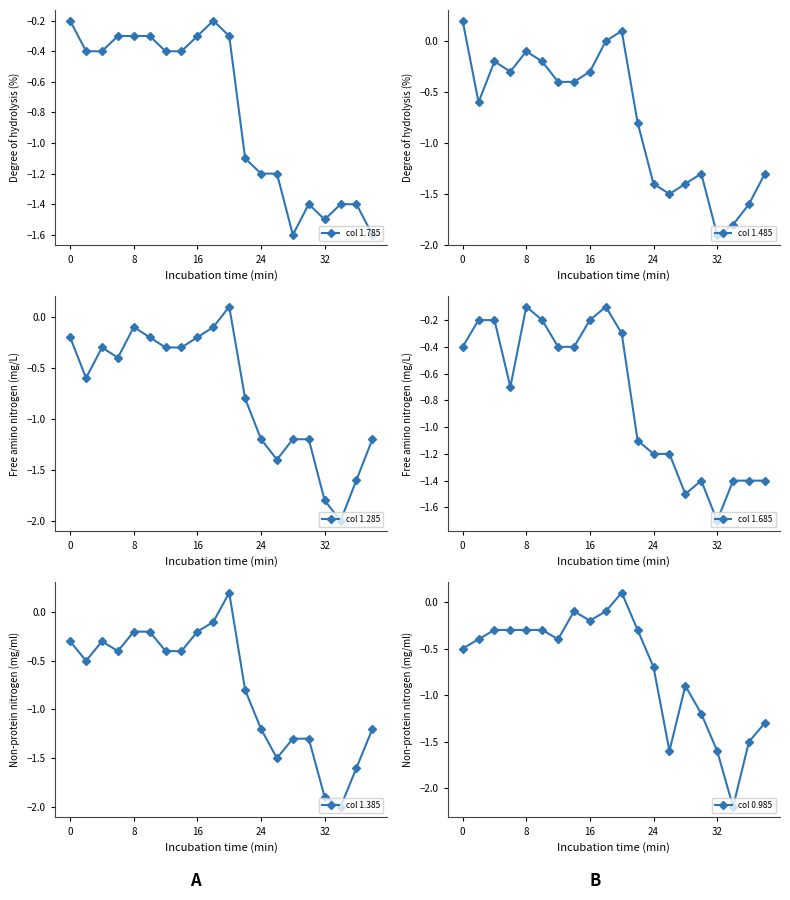

What is the lowest value of the col 1.785 series?

-1.6